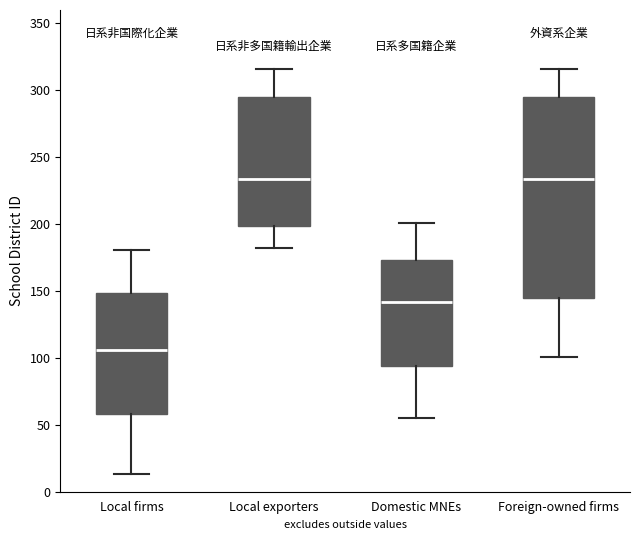

Where is the lower edge of the box for Domestic MNEs on the y-axis? The values are not printed on the chart, so give them approximately, as read against the axis.

95